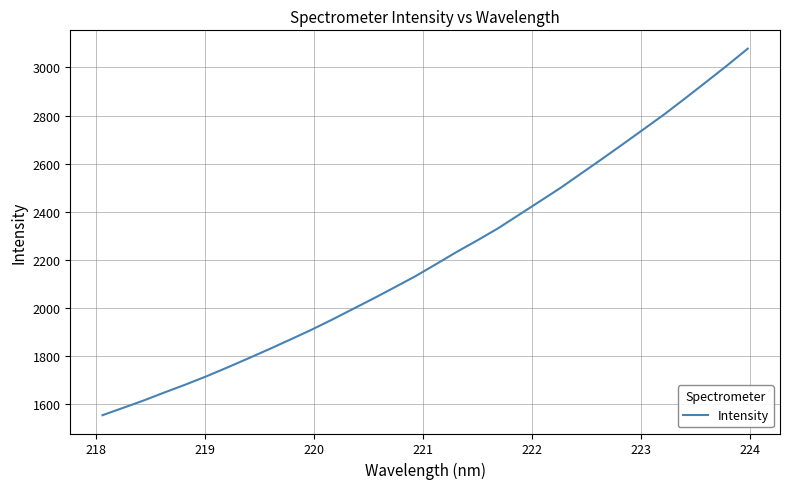

What is the maximum value shown in the chart?

3077.7